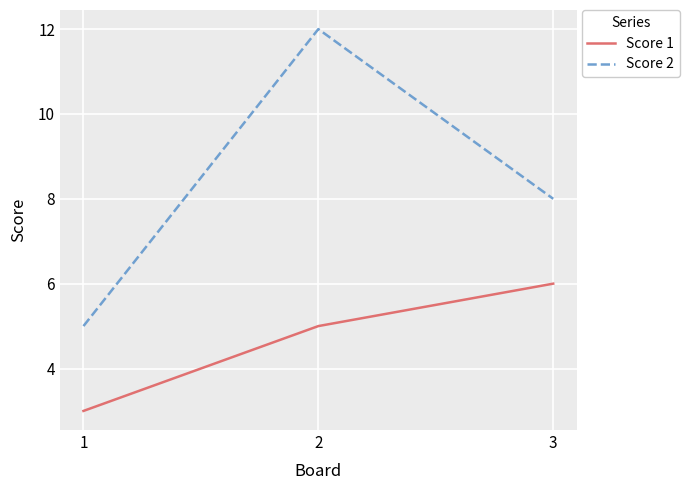

Is it true that Score 1 equals 3 at 1?

True